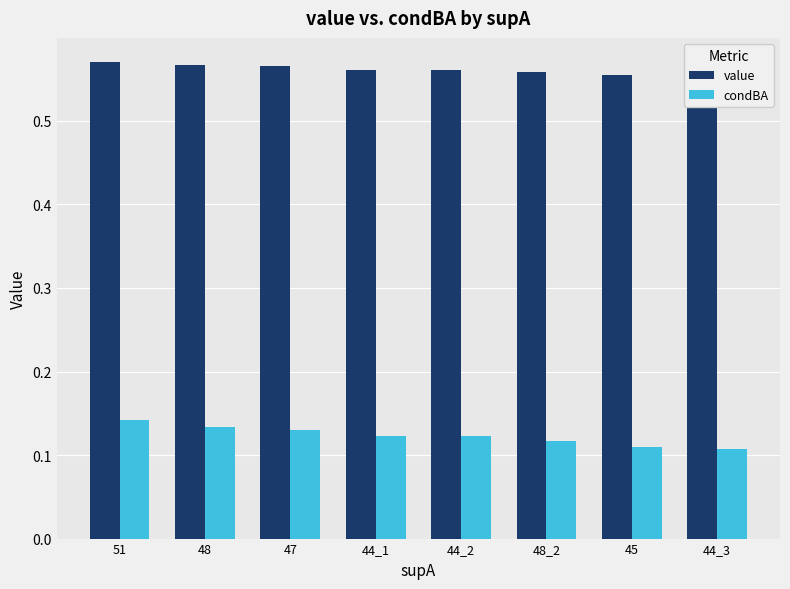

What is the difference between the highest and lowest values at 44_2?

0.4